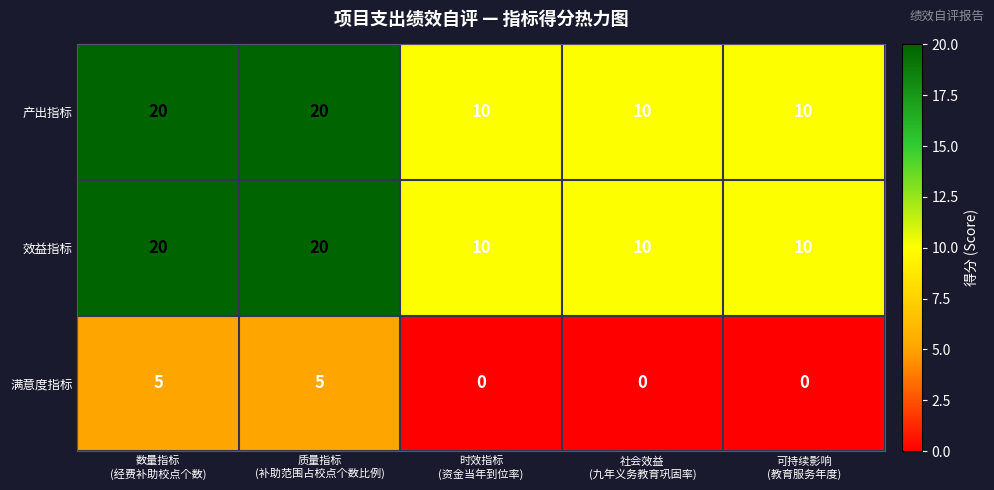

What is the difference between the maximum and minimum values in the 产出指标 series?

10